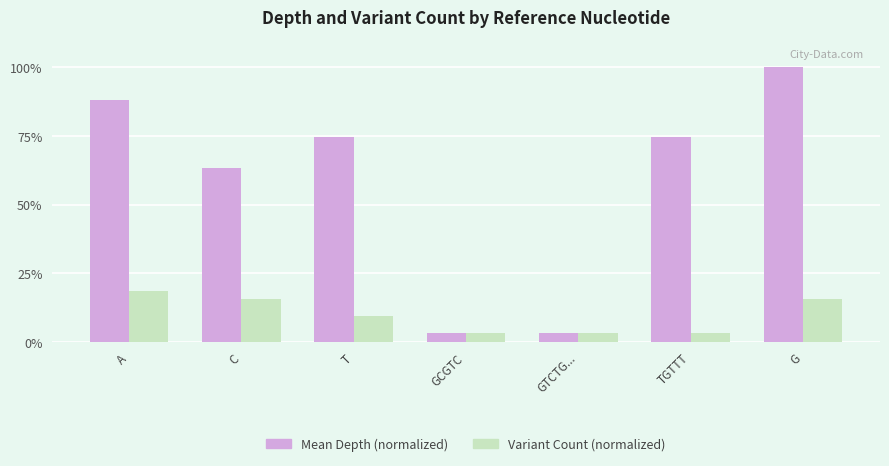

Which category has the highest value in the Variant Count (normalized) series?

A